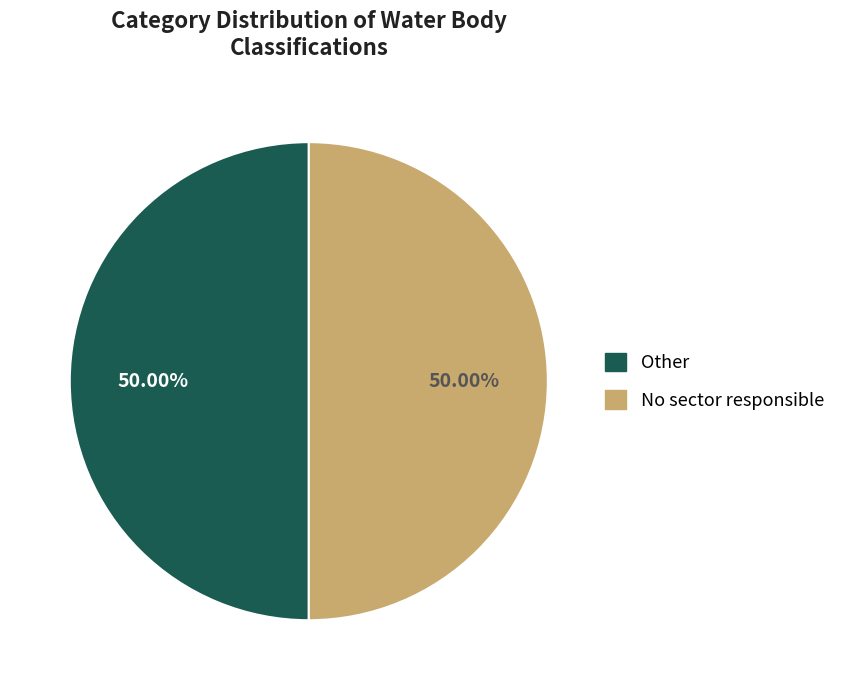

How many slices are in this pie chart?

2